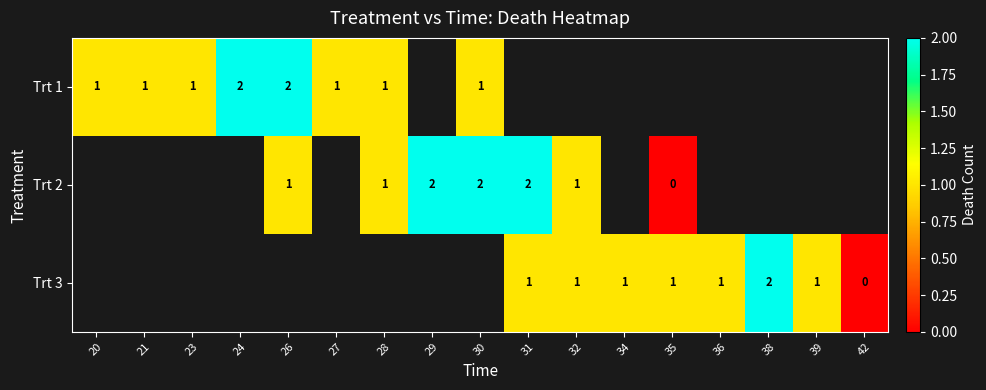

Which label corresponds to the largest value in the chart?

24